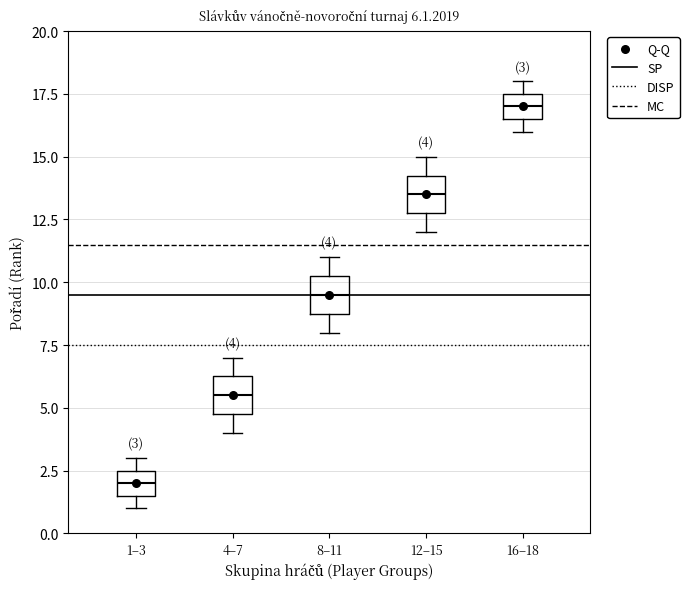

Which box's median line is the lowest?

1–3